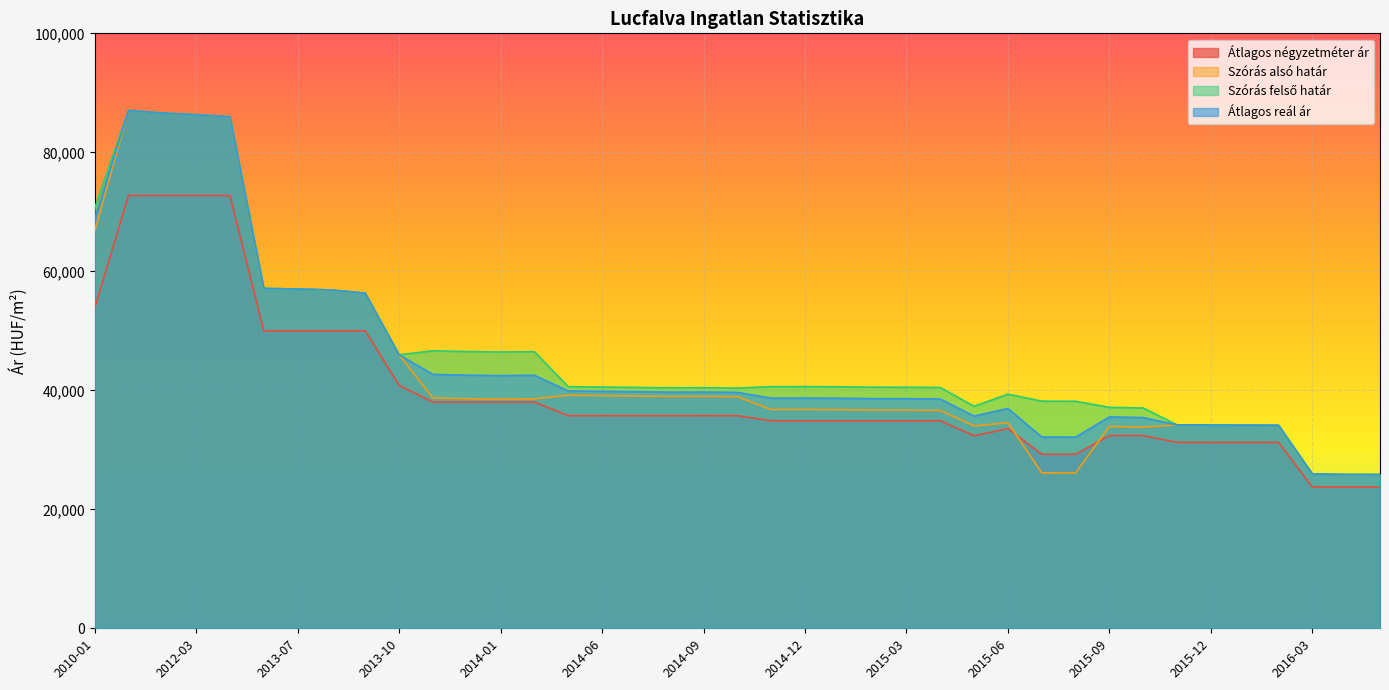

True or false: Szórás alsó határ has a value of 57126 at 2013-06.

True